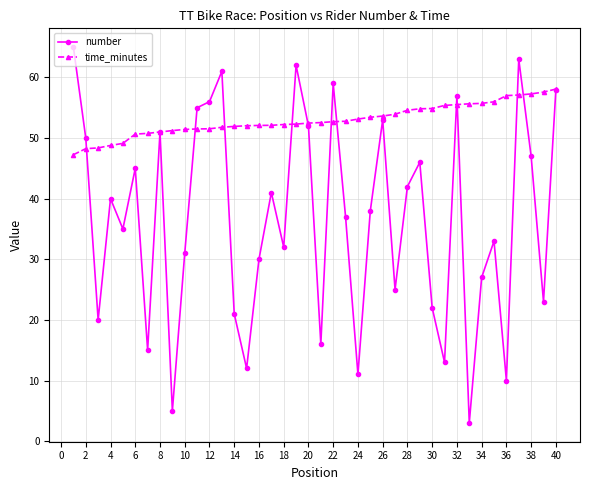

What is the minimum value for number?

3.0